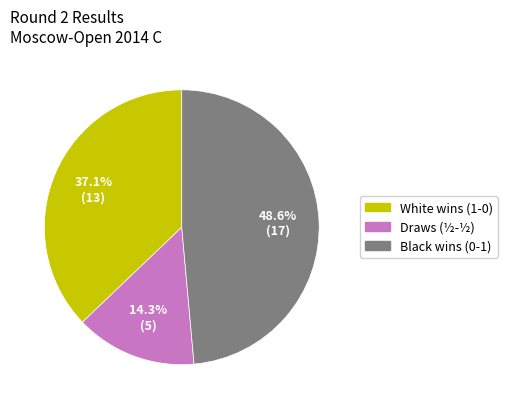

How many segments does this pie chart have?

3